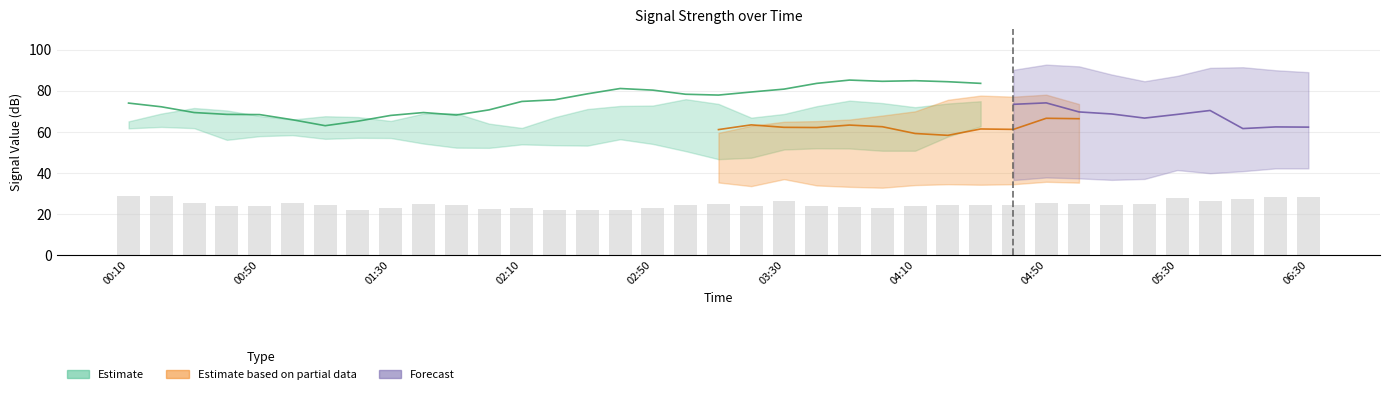

At how many categories does at least one series exceed 52?

37